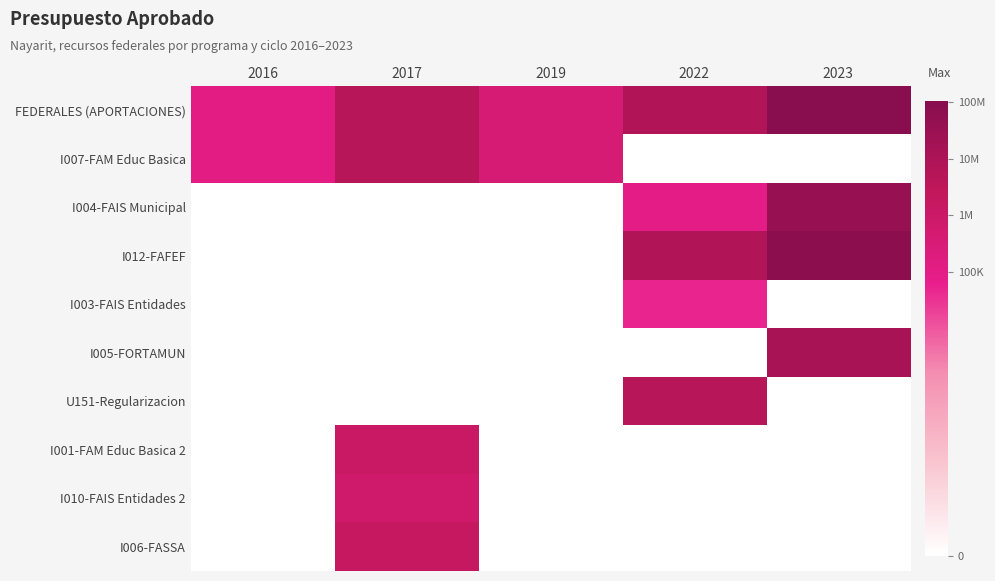

At how many categories does at least one series exceed 16?

1